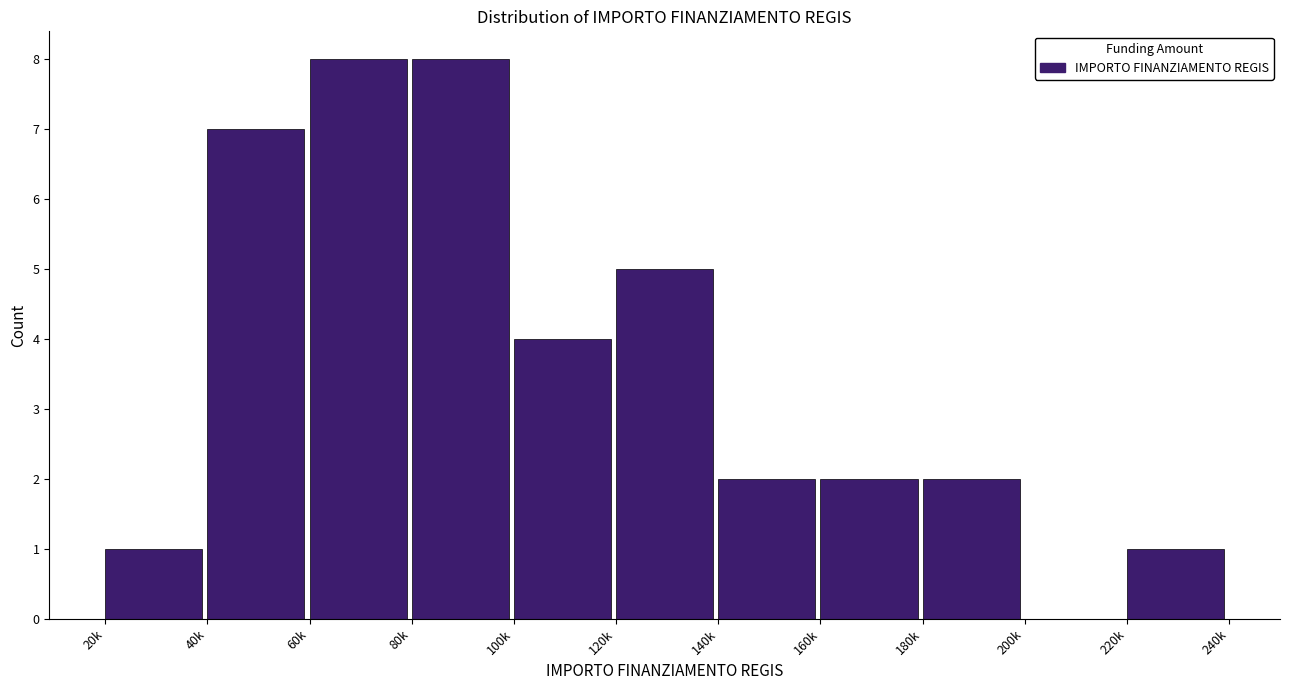

Reading right to left, what are all the values shown in this chart?

220k=1	200k=0	180k=2	160k=2	140k=2	120k=5	100k=4	80k=8	60k=8	40k=7	20k=1